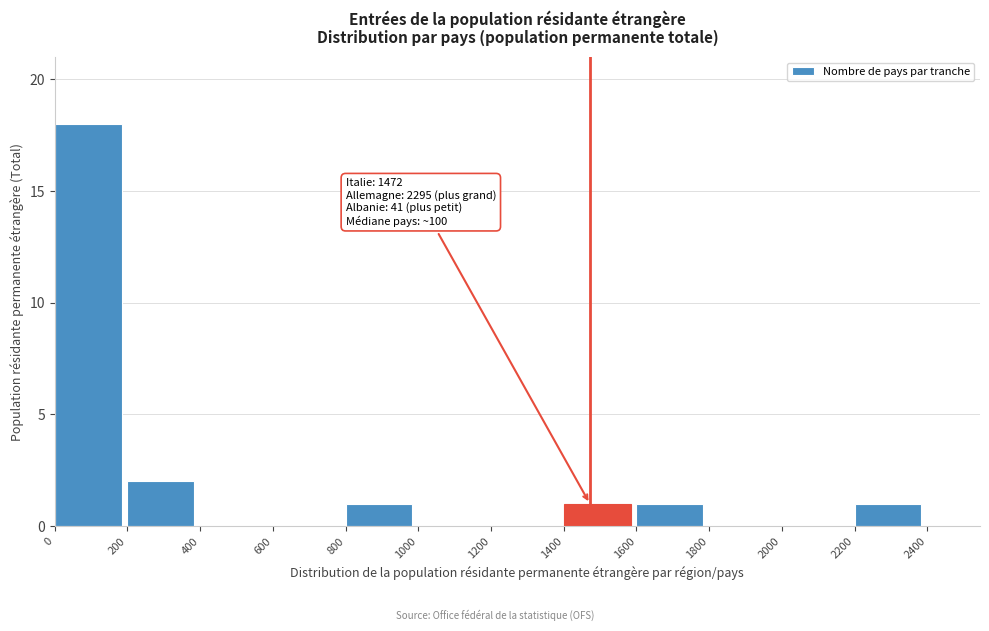

Over which range of the x-axis is the bar tallest?

0 to 200